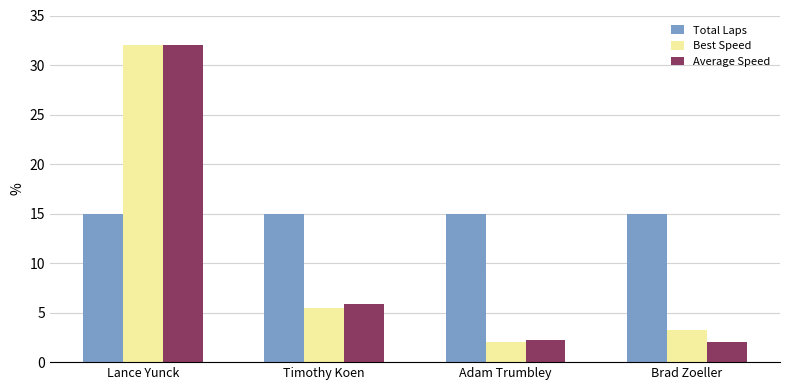

What is the label of the 2nd bar from the left?

Timothy Koen